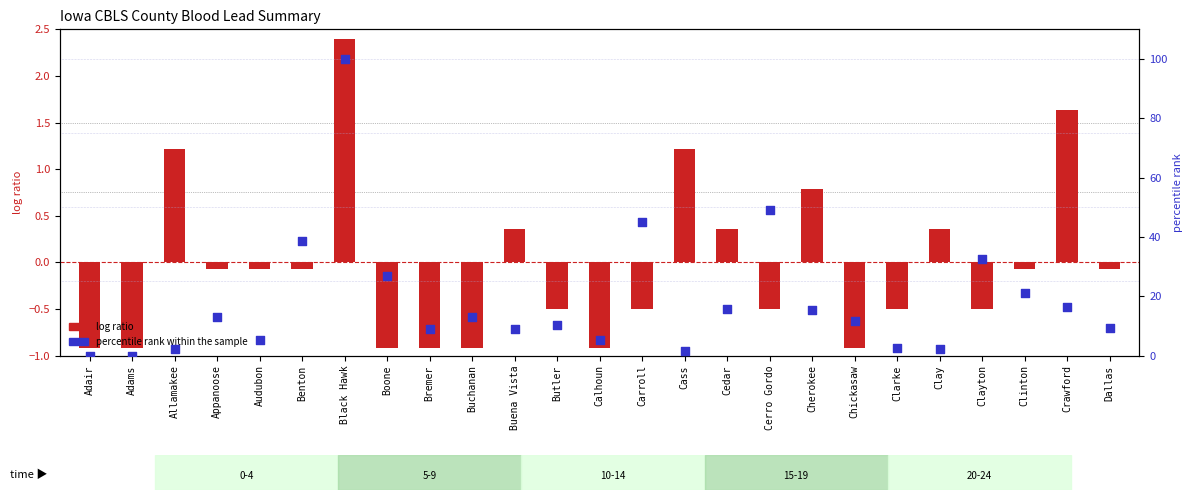

Which series has the largest Y range (max minus min)?

percentile rank within the sample